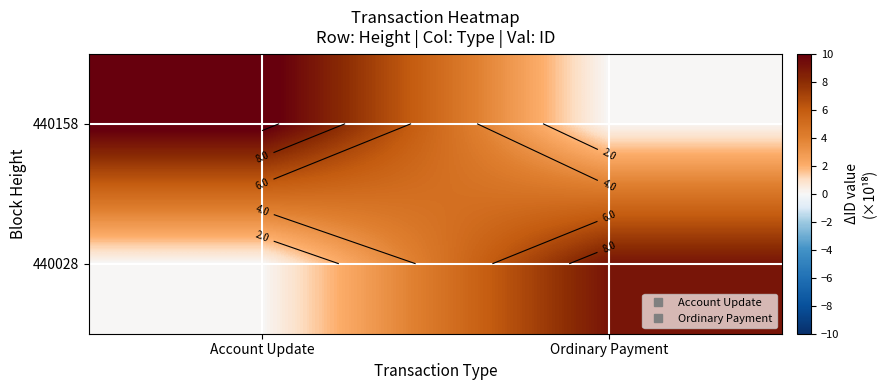

How many positive values does the 440158 series have?

1